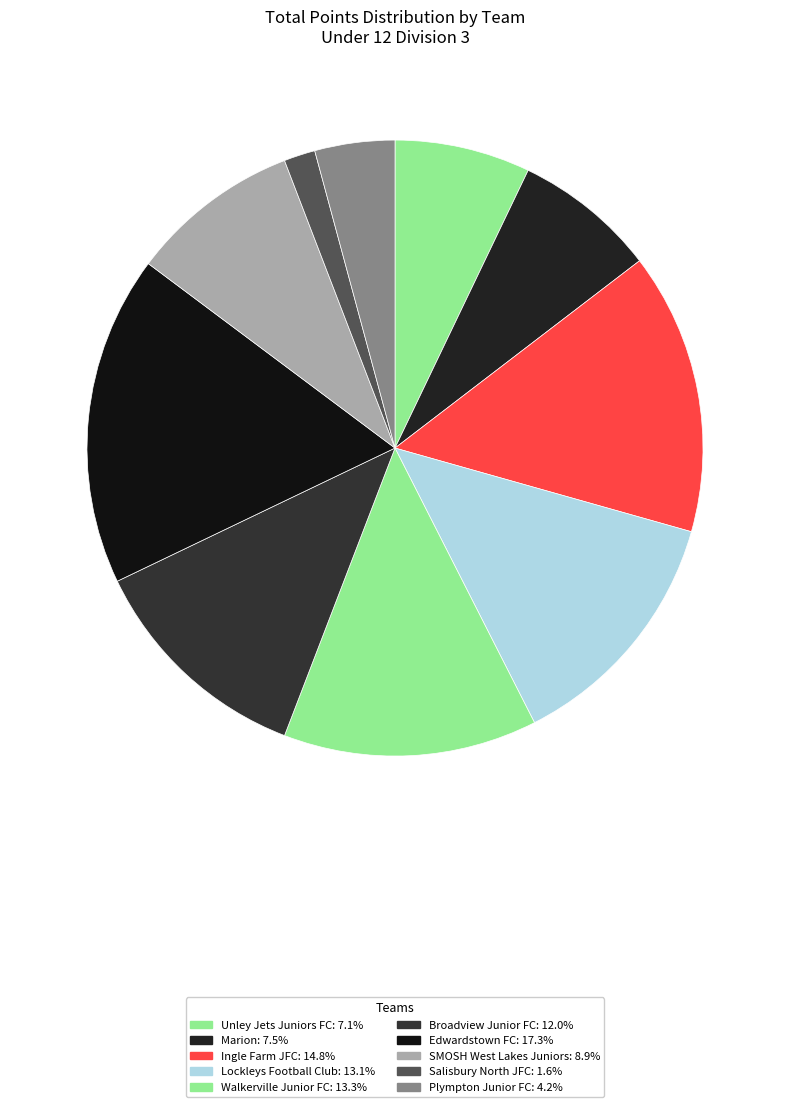

Is it true that SMOSH West Lakes Juniors is 9% of the pie?

True